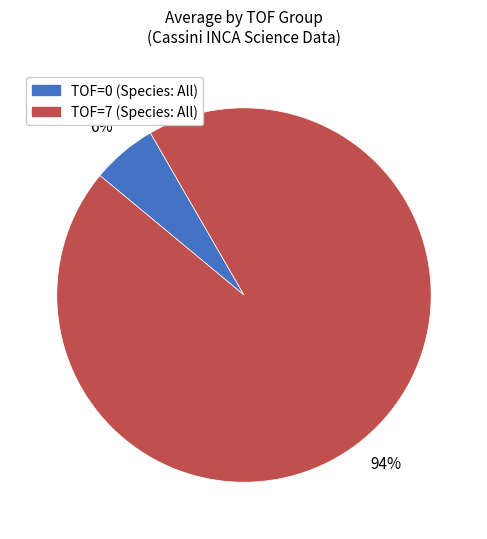

Does any single category account for the majority?

Yes